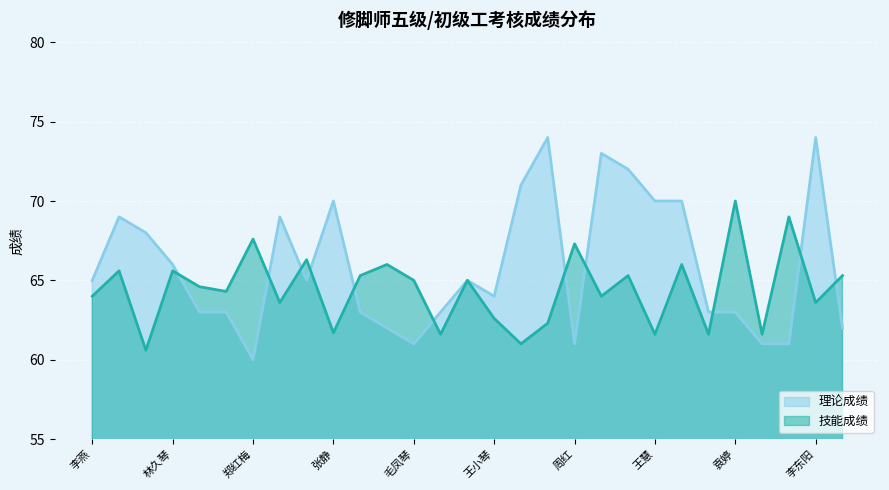

What is the label of the 16th point from the right?

姜蕙